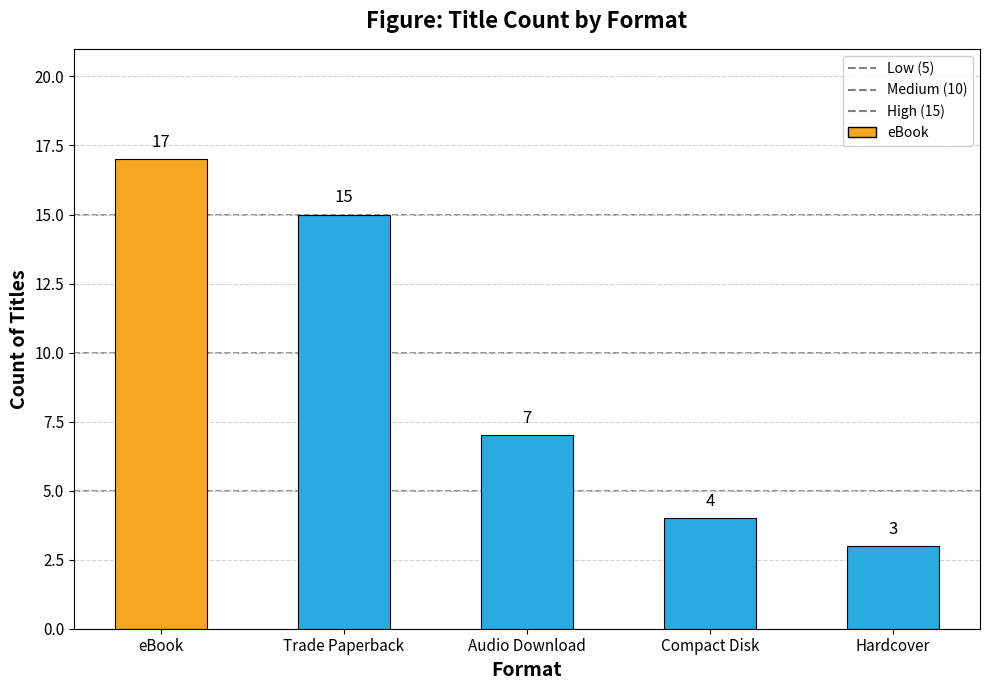

Reading left to right, what are all the values shown in this chart?

17	15	7	4	3